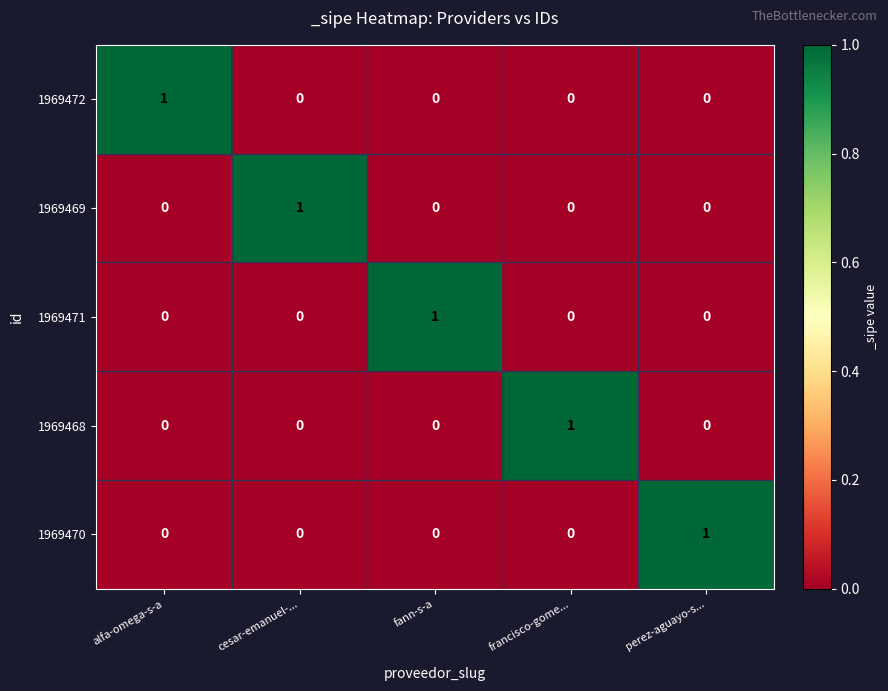

What is the difference between the highest and lowest values at alfa-omega-s-a?

1